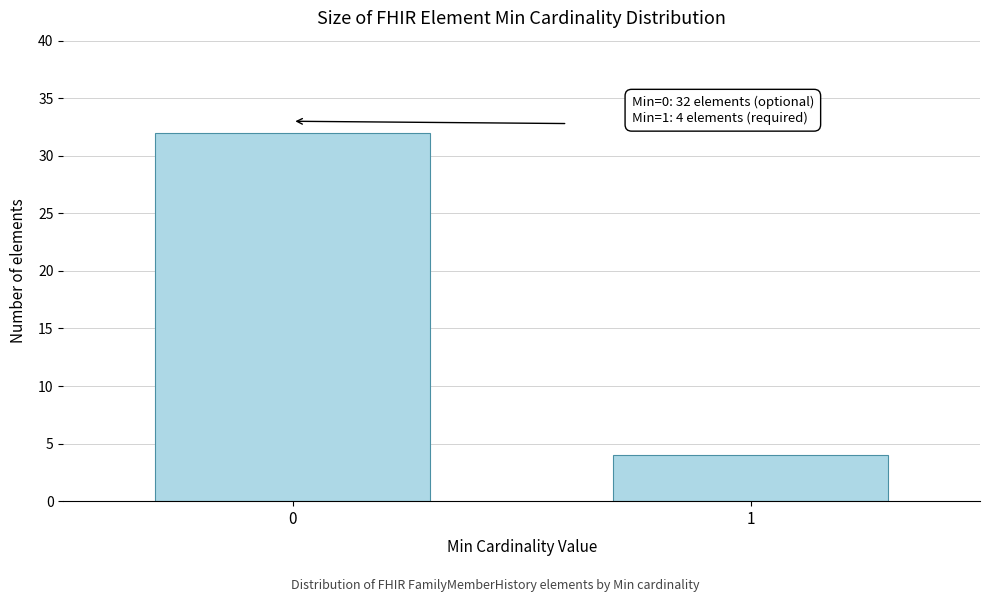

Reading left to right, transcribe all the data shown in this chart.

32	4